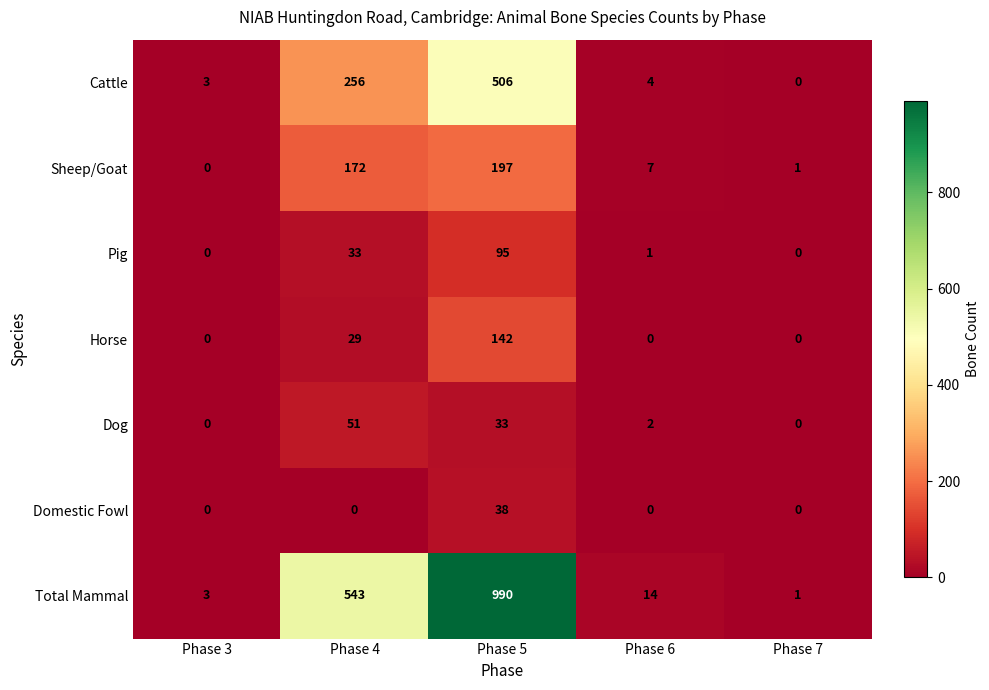

Which category has the highest value in the Horse series?

Phase 5